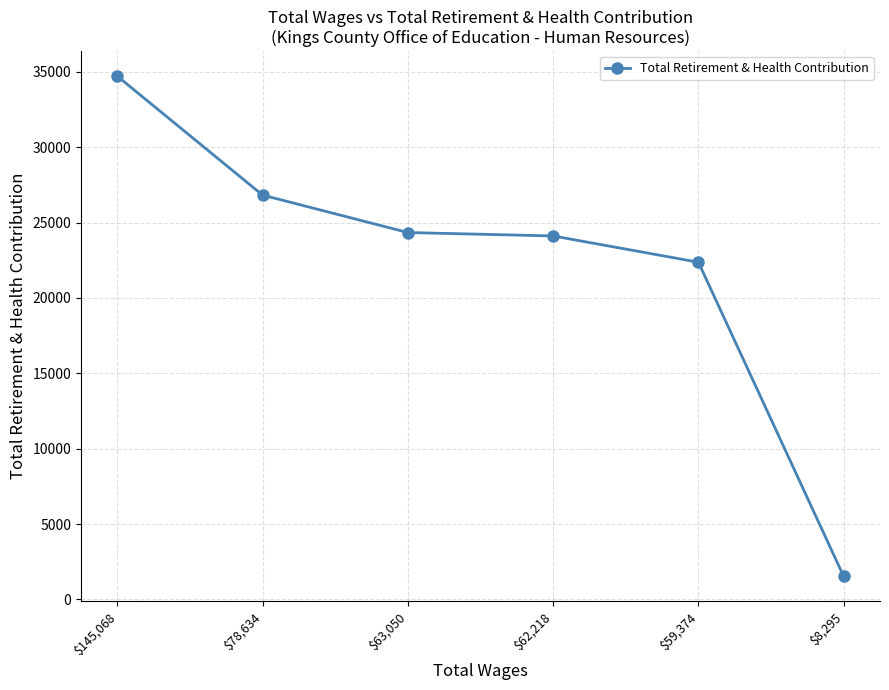

The value at $59,374 is 22372. True or false?

True